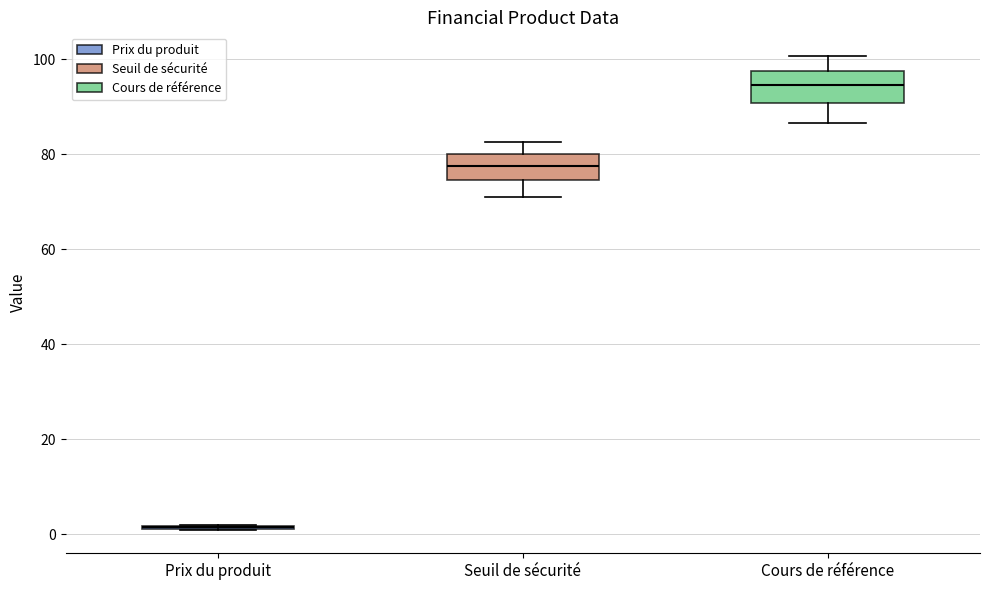

Reading left to right, transcribe this box plot: for each box, give where its median line is, the range the box spans, and where its two whiskers end, as read against the y-axis. The values are not printed on the chart, so give them approximately, as read against the axis.

Prix du produit: box collapsed to a line at 2, whiskers 2 to 2
Seuil de sécurité: median 78, box 74 to 80, whiskers 70 to 82
Cours de référence: median 94, box 90 to 98, whiskers 86 to 100